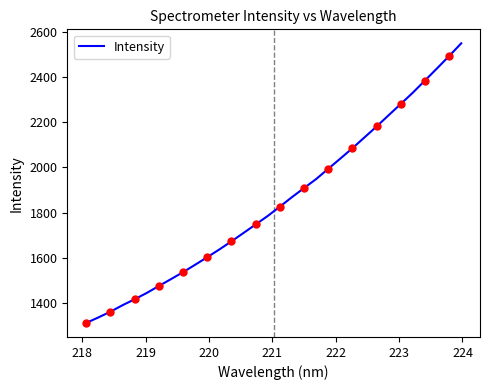

True or false: the data shows 491.1 at 29.

False